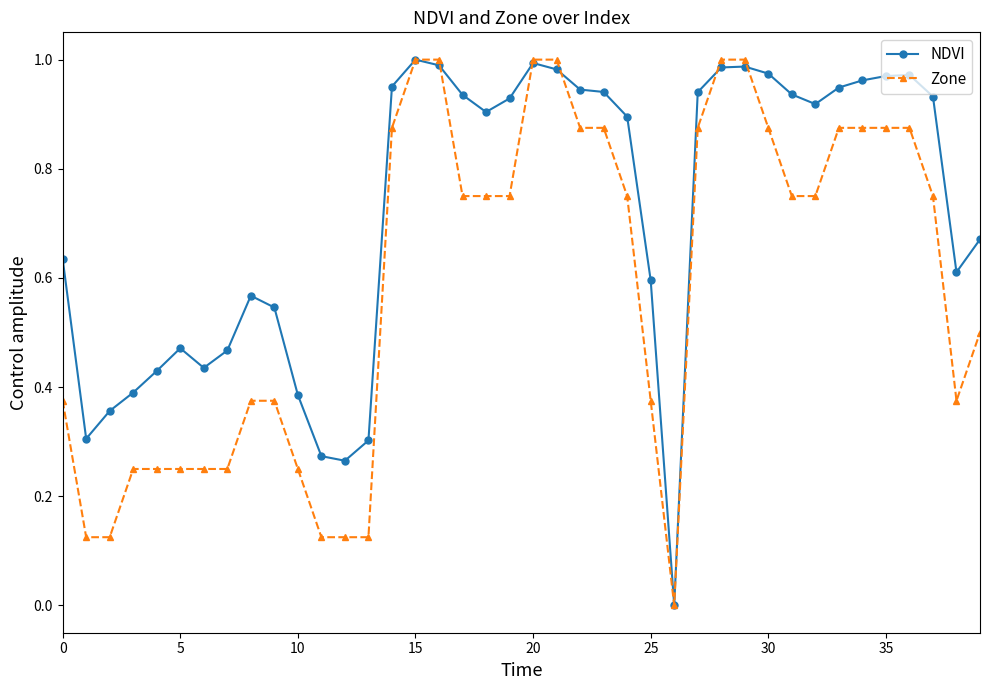

Which series has the largest total across all categories?

NDVI